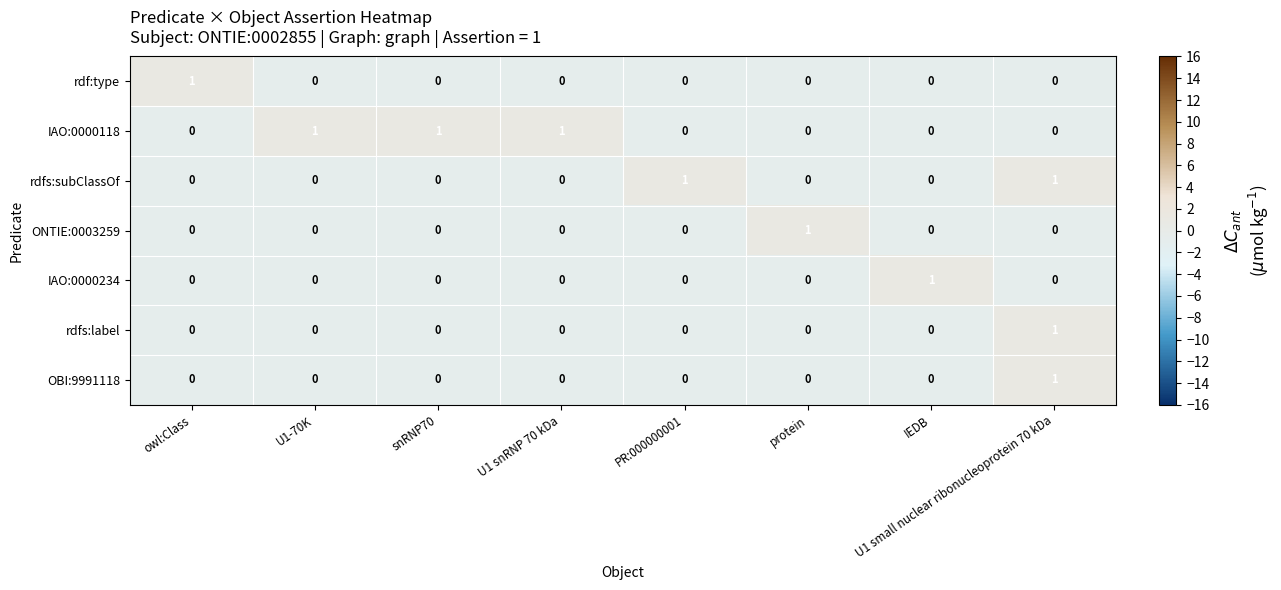

At how many categories does at least one series exceed 0?

8